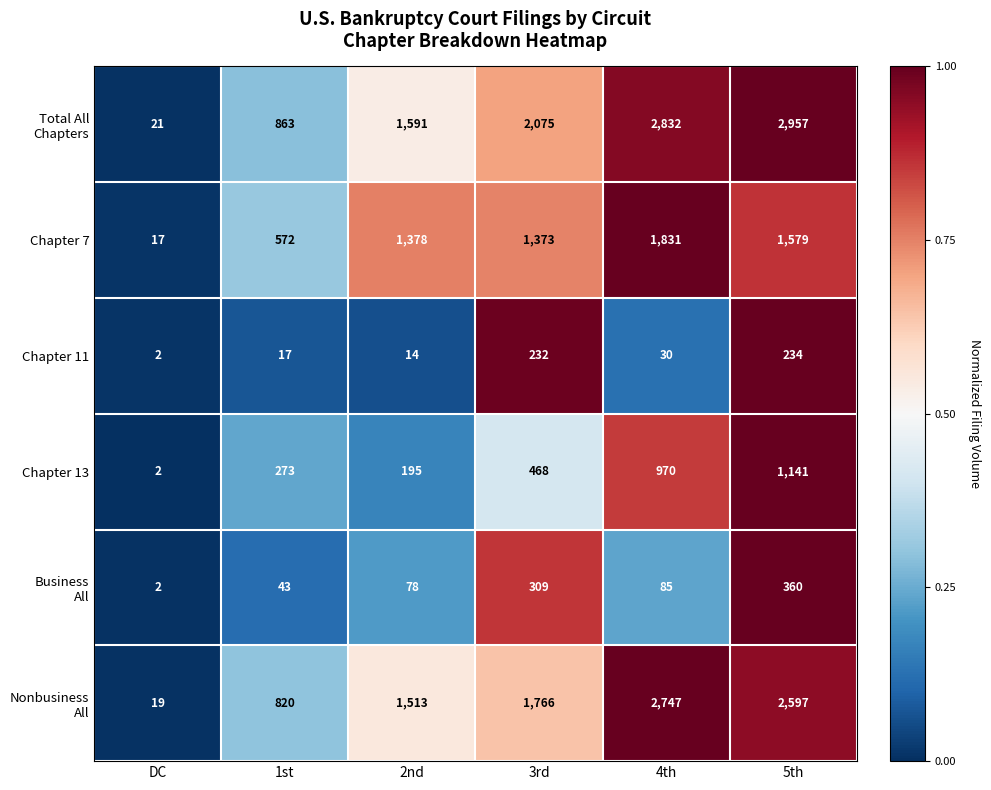

Count the number of data series in this chart.

6